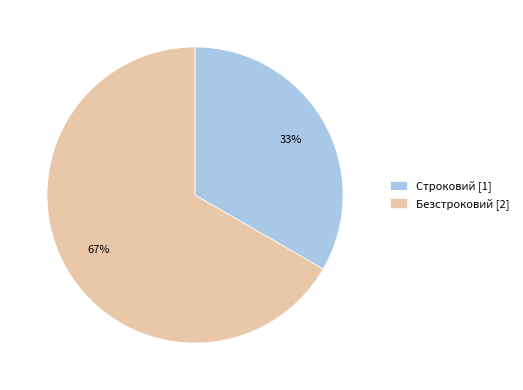

Which slice is the largest?

Безстроковий